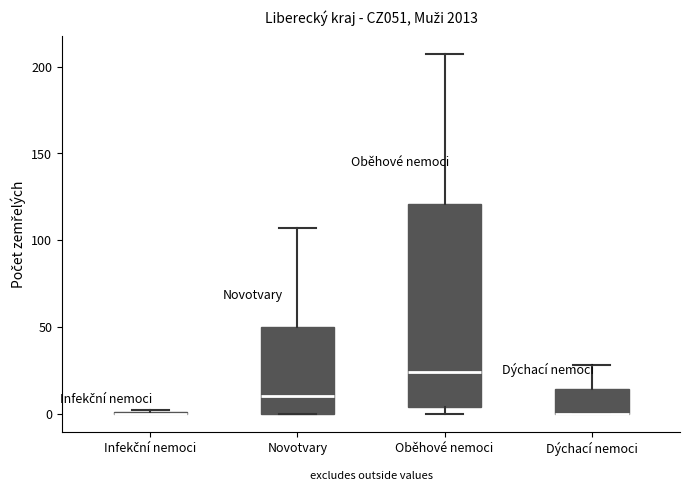

Reading left to right, read every box against the y-axis: the position of its median line, the range the box covers, and the ends of its whiskers. The values are not printed on the chart, so give them approximately, as read against the axis.

Infekční nemoci: box collapsed to a line at 0, whiskers 0 to 0
Novotvary: median 10, box 0 to 50, whiskers 0 to 105
Oběhové nemoci: median 25, box 5 to 120, whiskers 0 to 205
Dýchací nemoci: median 0 (drawn on the box's lower edge), box 0 to 15, whiskers 0 to 30